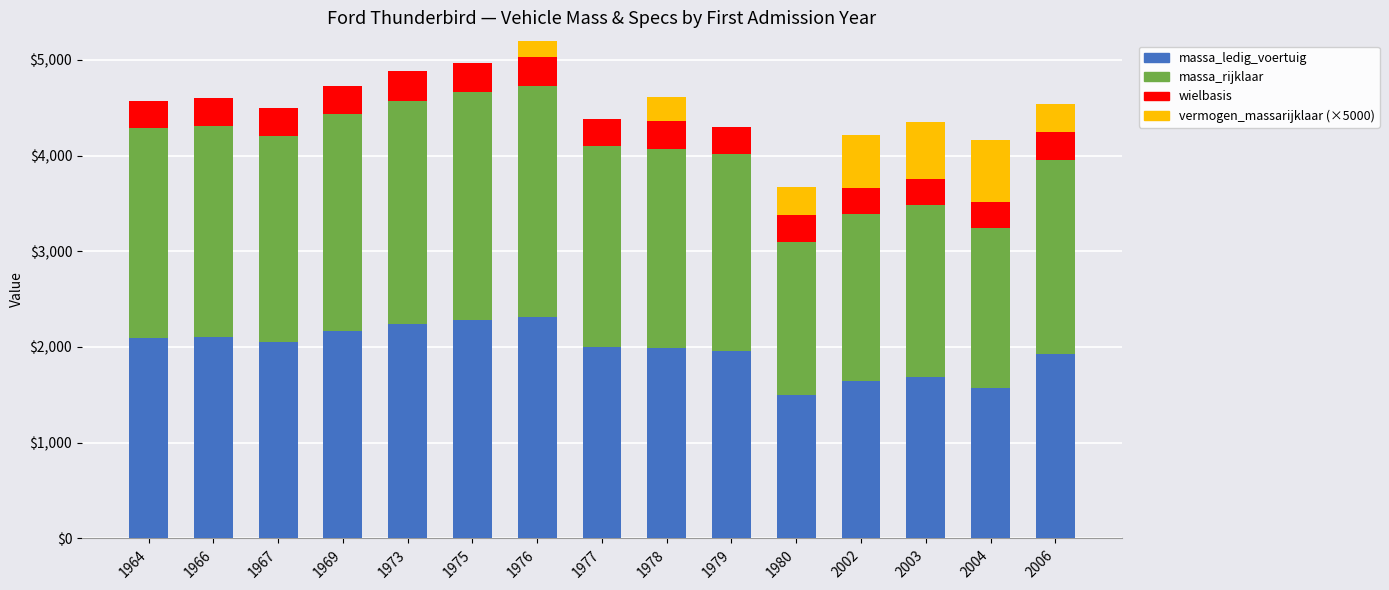

How many categories are shown in the chart?

15